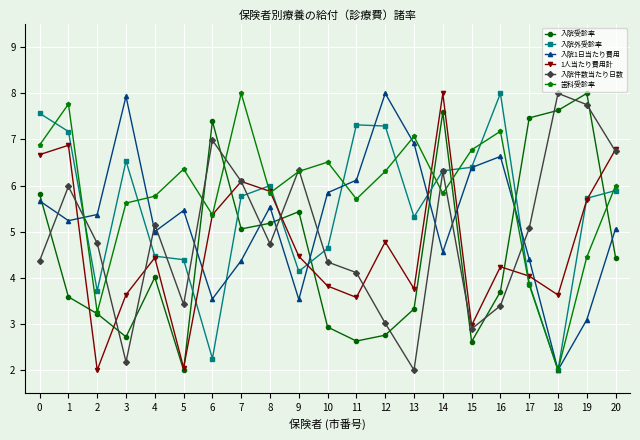

Where is the first local maximum for 入院件数当たり日数?

1